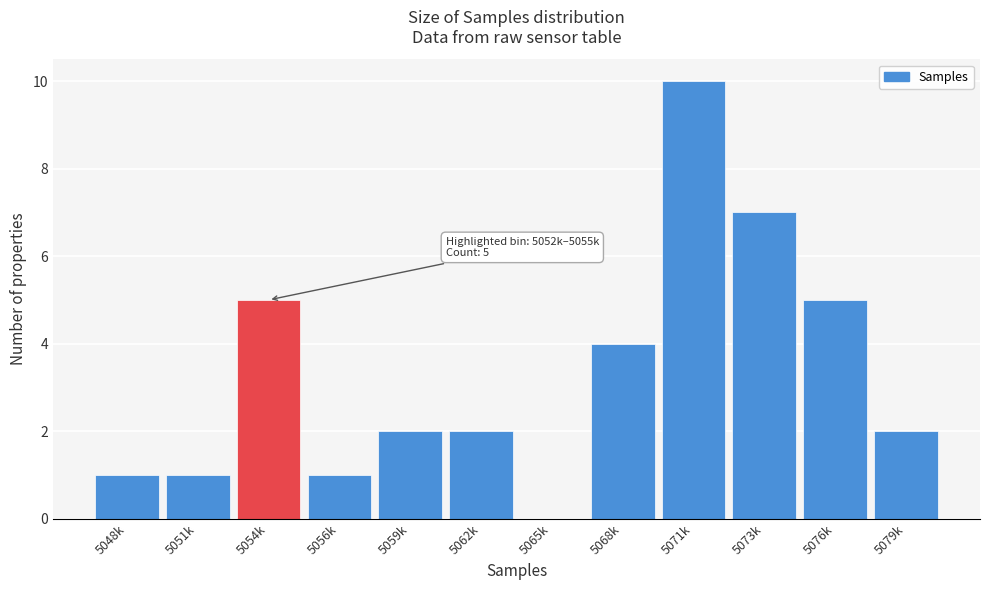

Reading right to left, transcribe all the data shown in this chart.

5079k=2	5076k=5	5073k=7	5071k=10	5068k=4	5065k=0	5062k=2	5059k=2	5056k=1	5054k=5	5051k=1	5048k=1